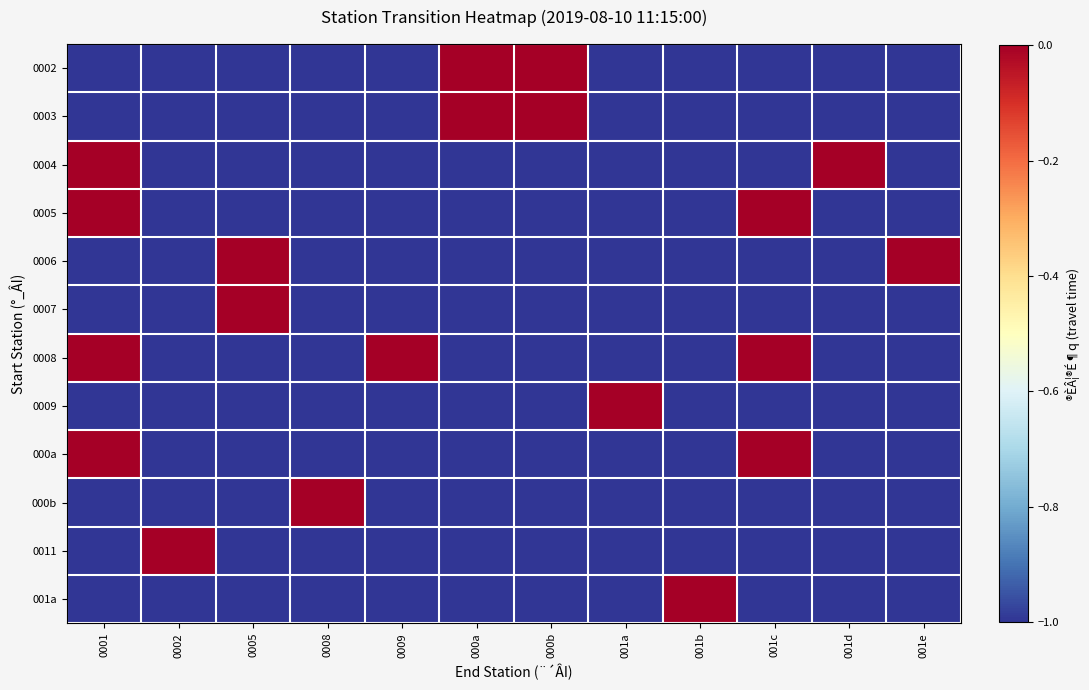

What is the smallest value displayed?

-1